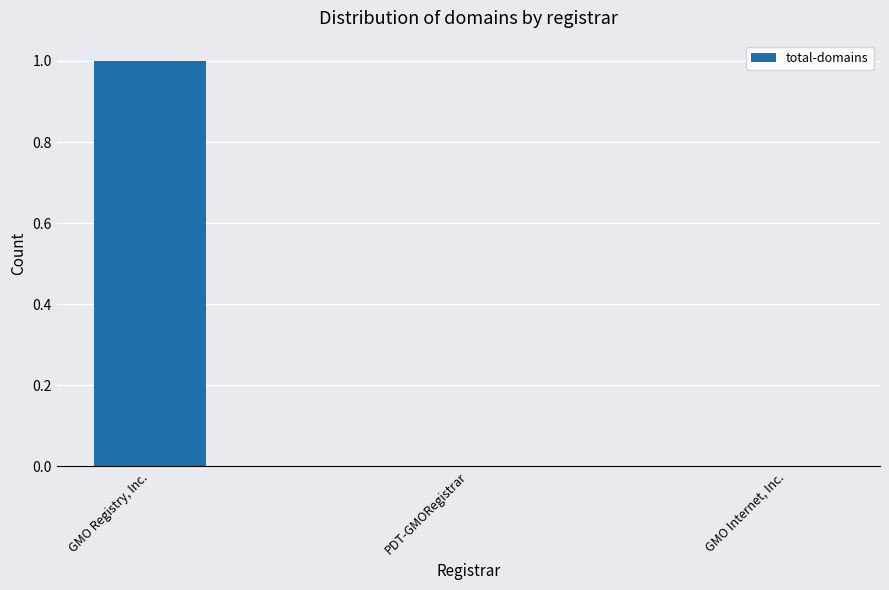

What is the change in value from GMO Registry, Inc. to GMO Internet, Inc.?

-1